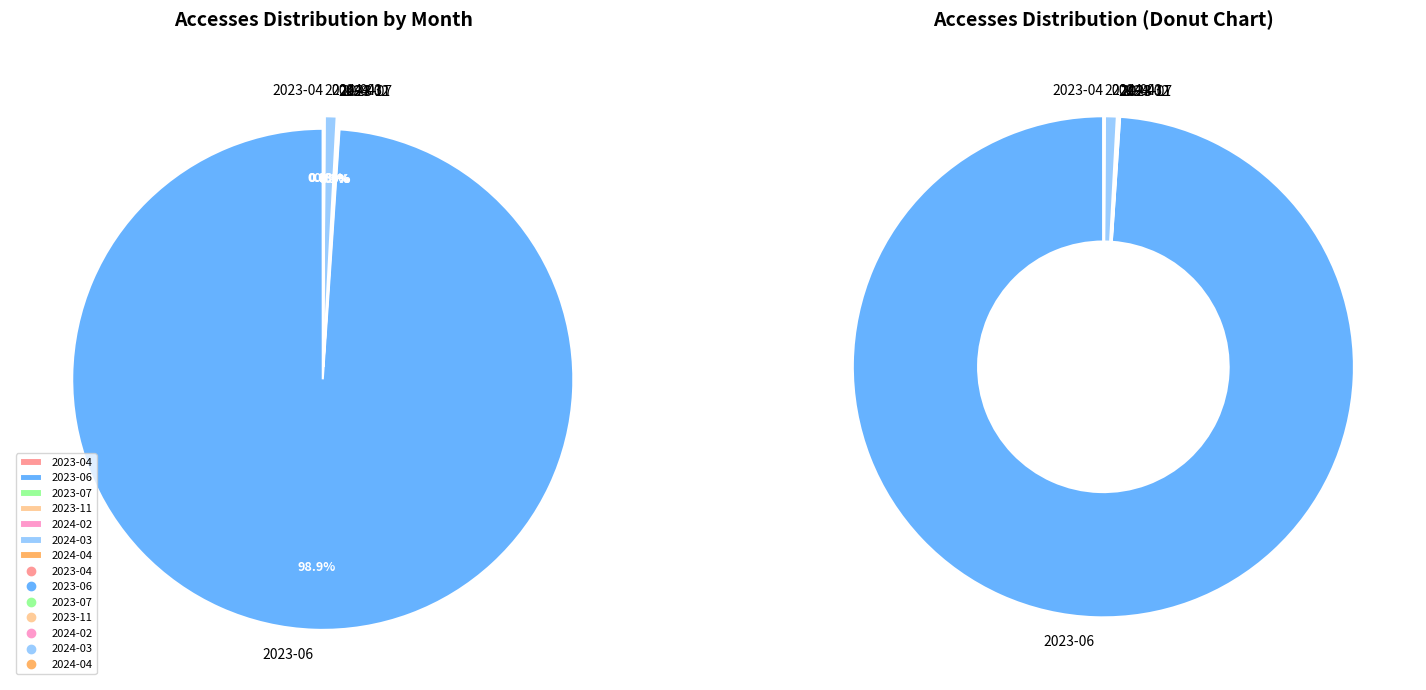

Does 2023-06 represent more than half of the total?

Yes